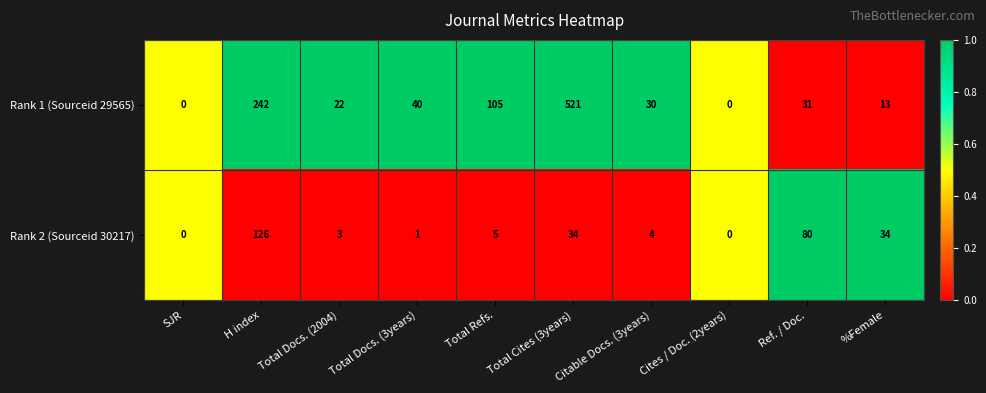

What is the greatest value displayed?

521